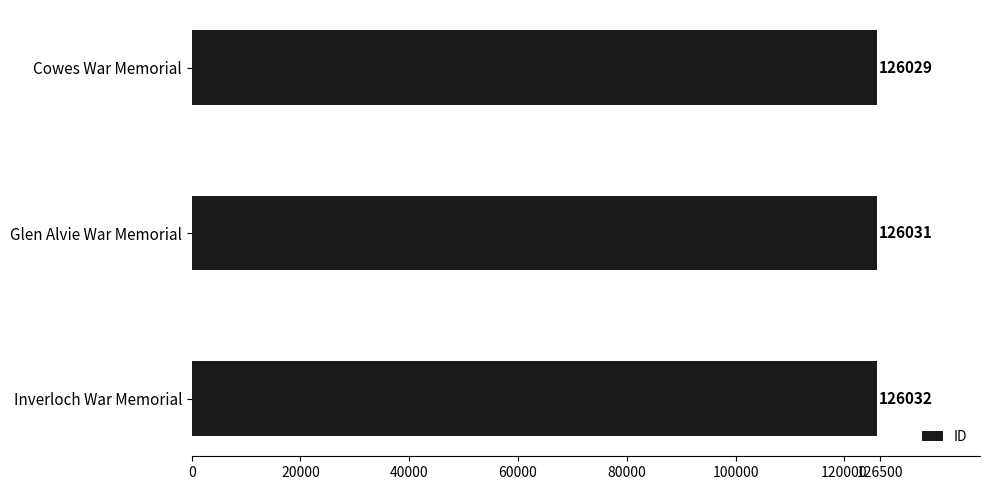

What is the sum of all values?

378092